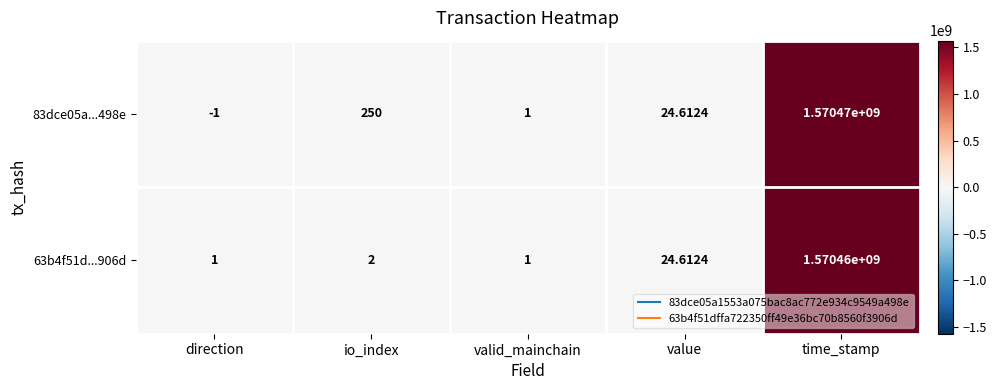

At which category is the sum across all series the highest?

time_stamp